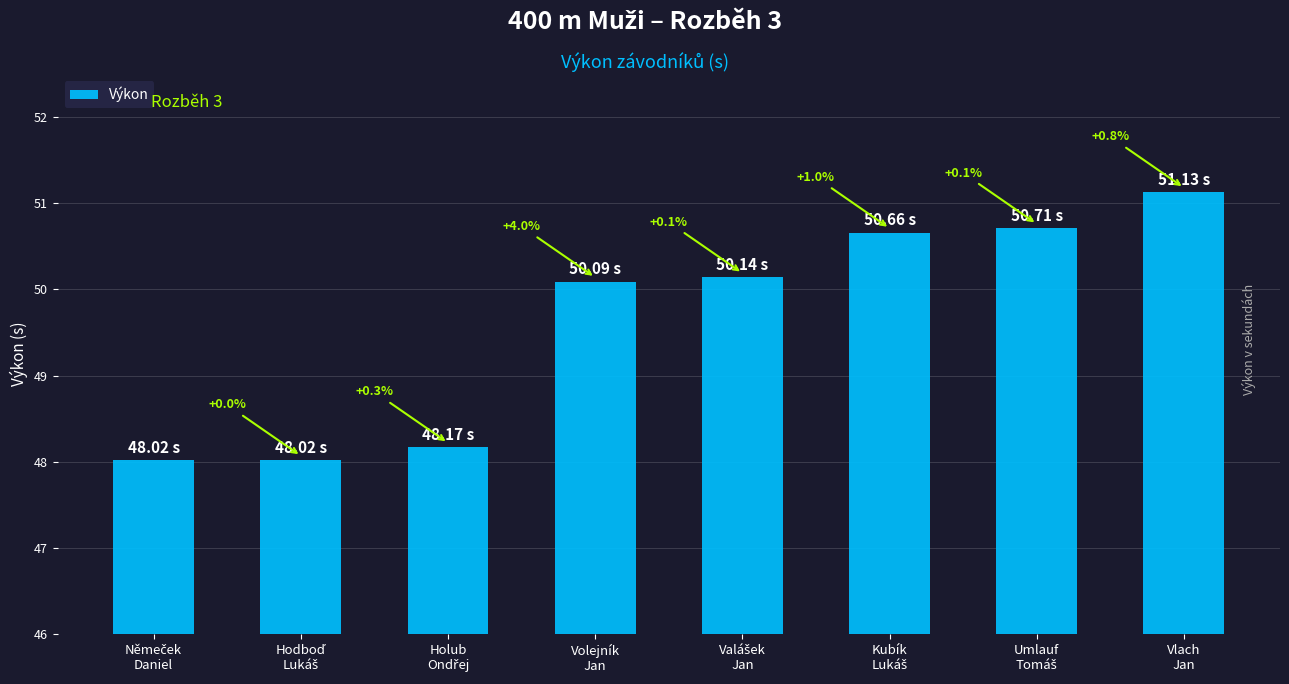

How many bars are there in total?

8